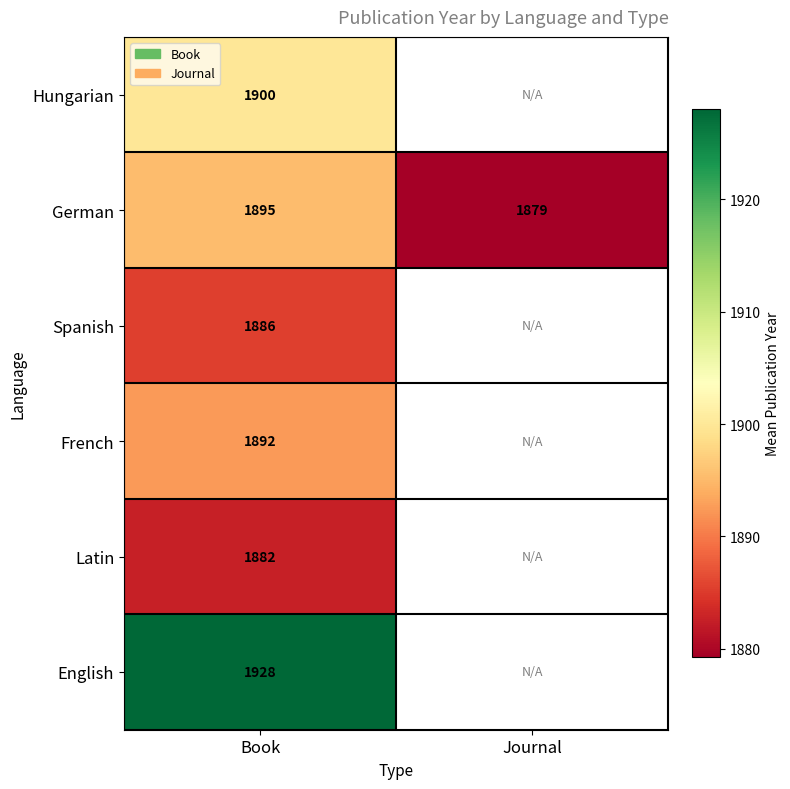

What is the spread (max minus min) of values at Book?

46